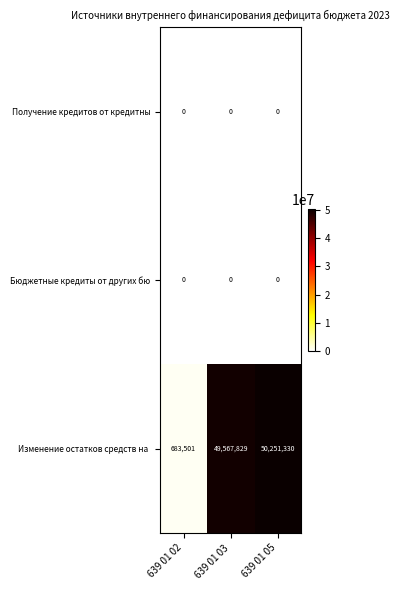

What is the difference between the highest and lowest values at 639 01 05?

50251330